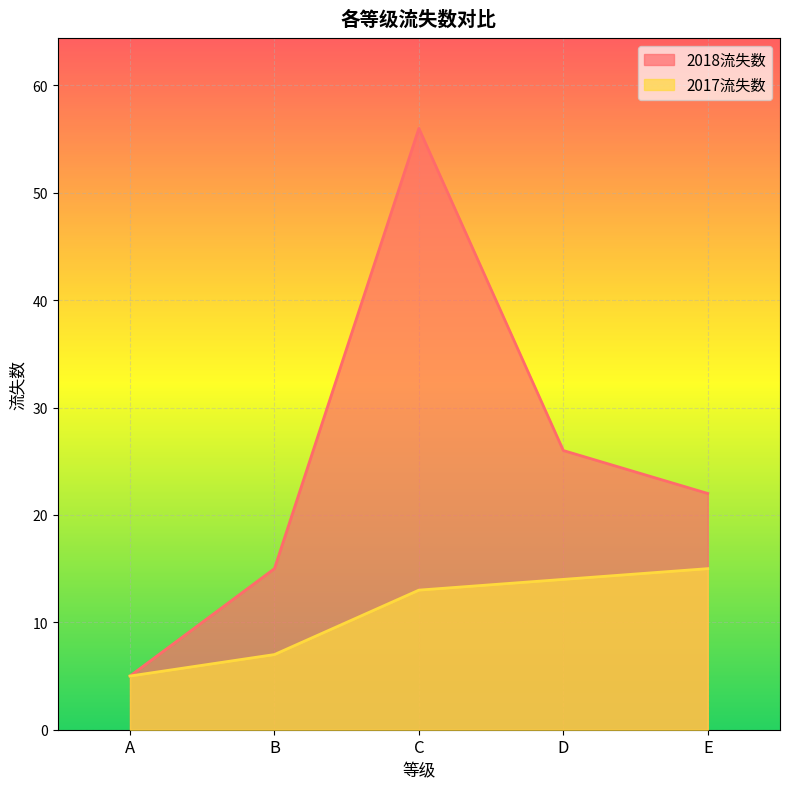

At how many categories does at least one series exceed 8?

4